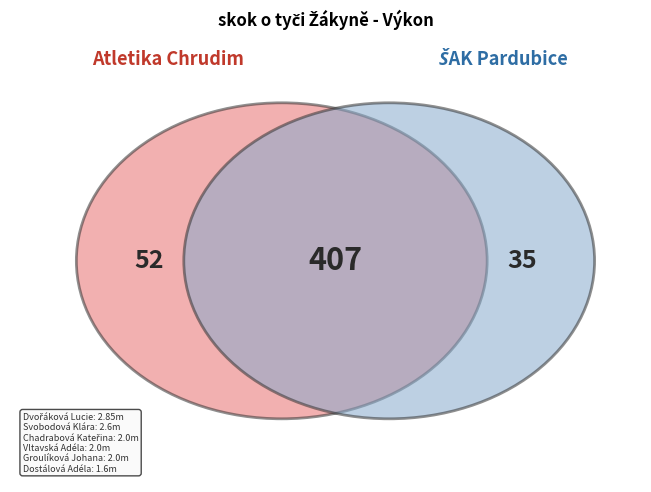

What percentage do Dostálová Adéla and Svobodová Klára together represent?

32.2%